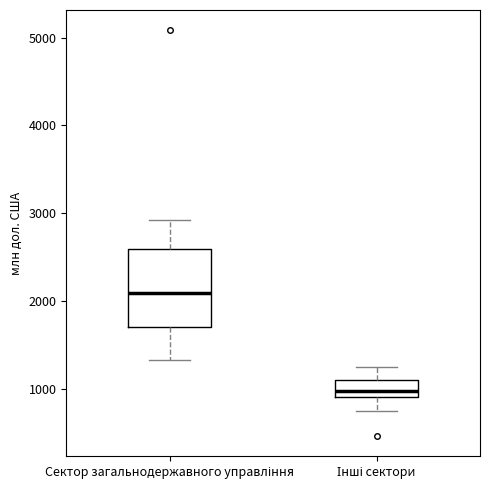

Which box is the tallest, from its lower edge to its upper edge?

Сектор загальнодержавного управління